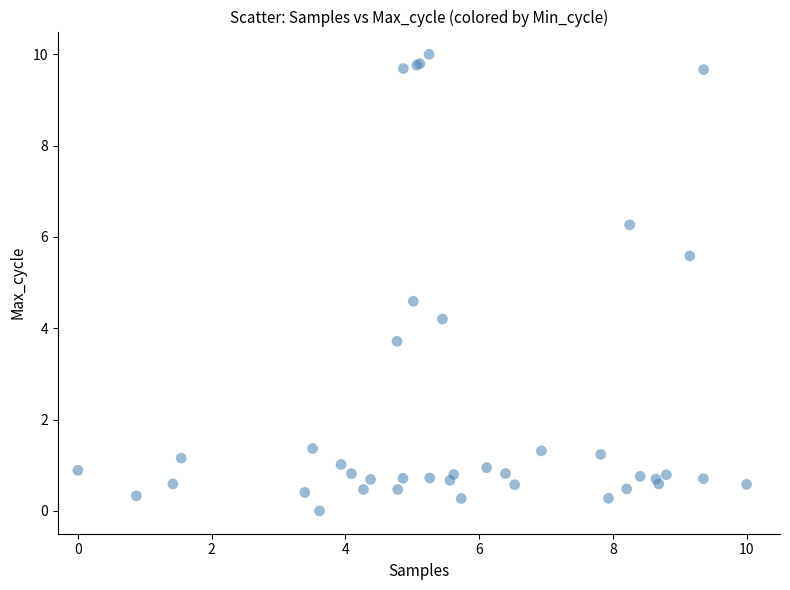

What Y value in the scatter plot is closest to 5?

4.6